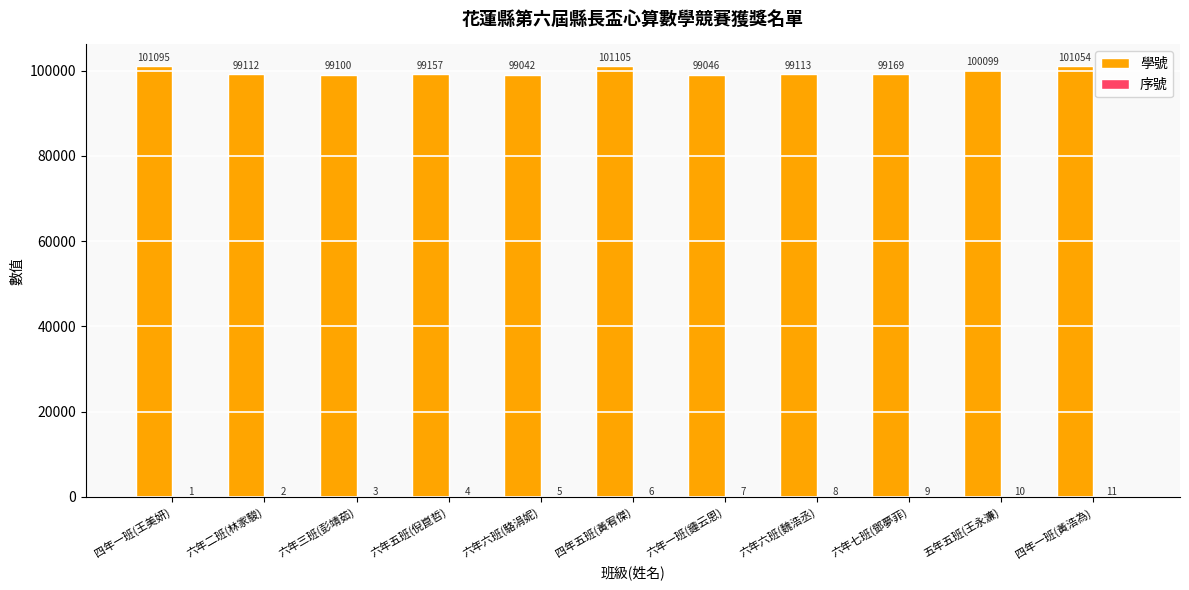

What is the sum of all 學號 values?

1097092